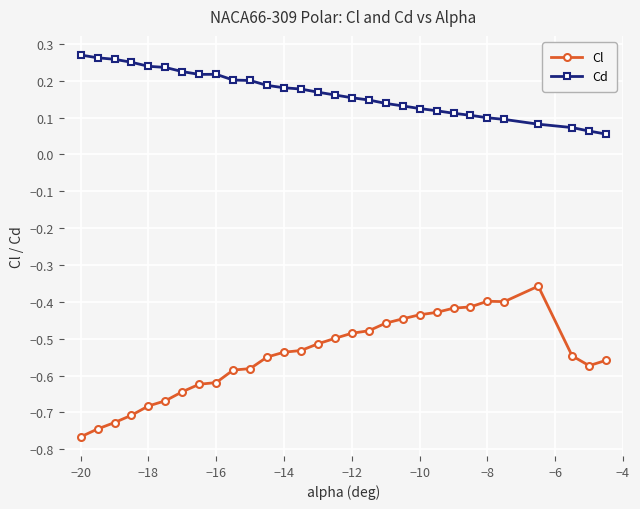

What is the sum of all Cl values?

-16.4